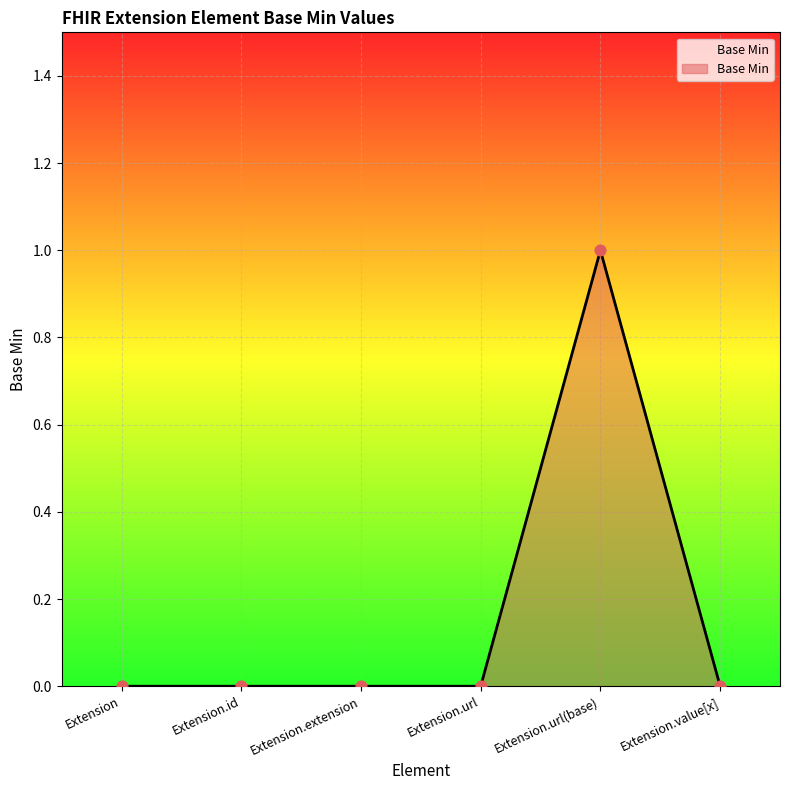

What is the change in value from Extension.url to Extension.url(base)?

+1